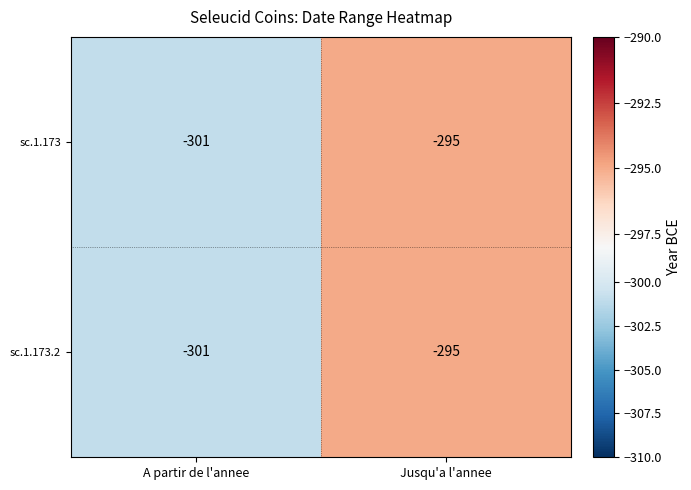

At which category is the sum across all series the highest?

Jusqu'a l'annee